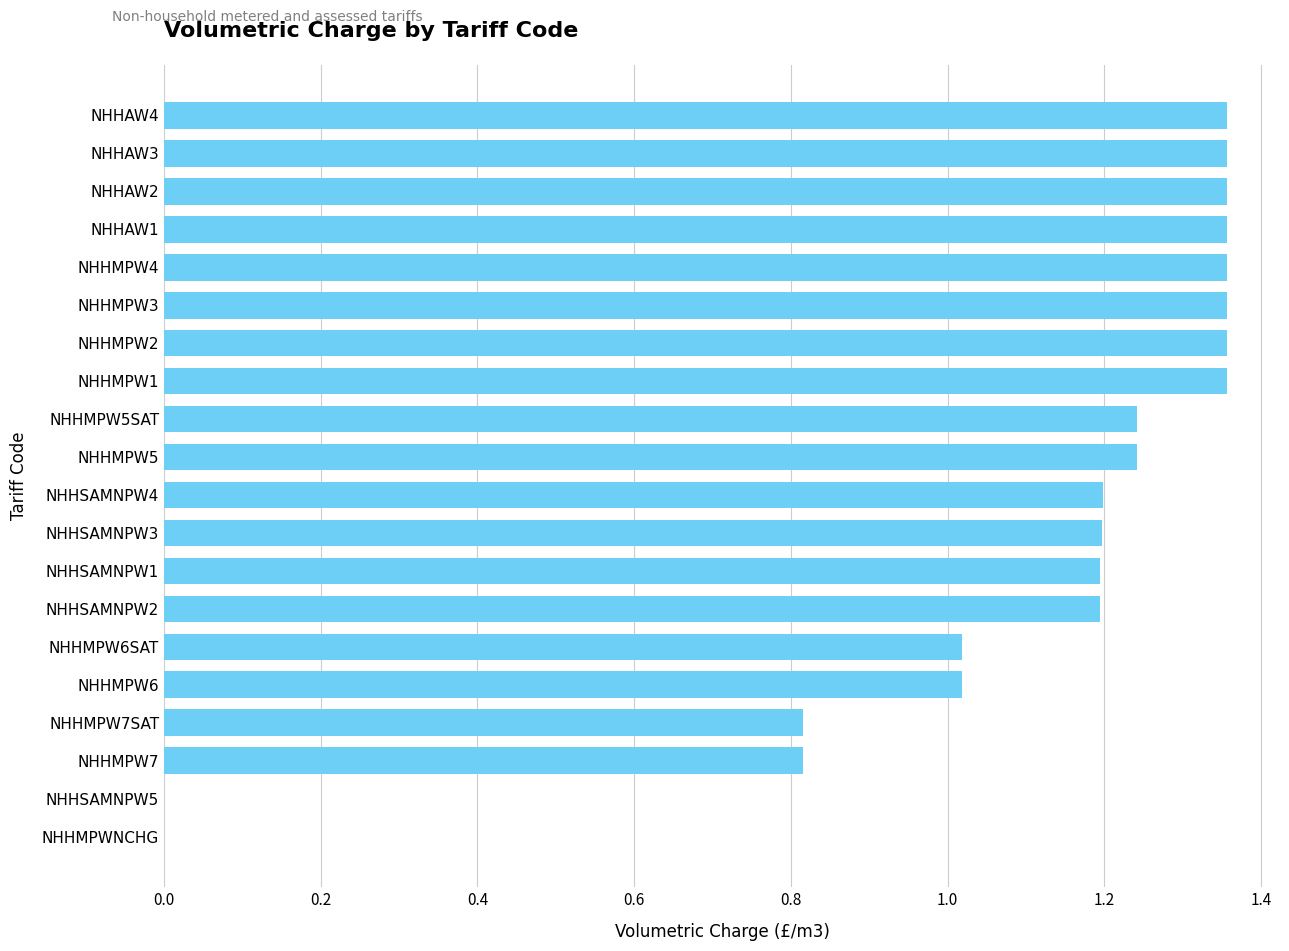

What is the change in value from NHHMPWNCHG to NHHMPW2?

+1.4